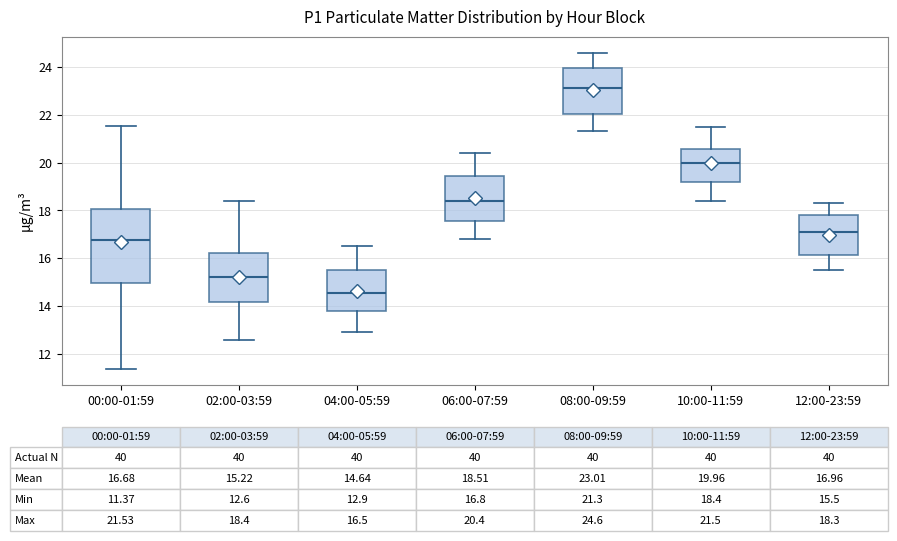

Which box has the highest median line?

08:00-09:59